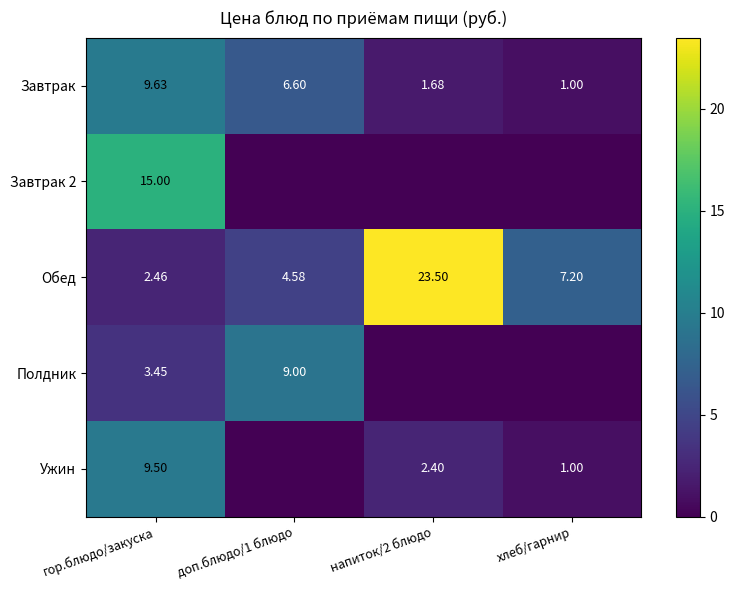

How many values in the Завтрак series exceed 6?

2